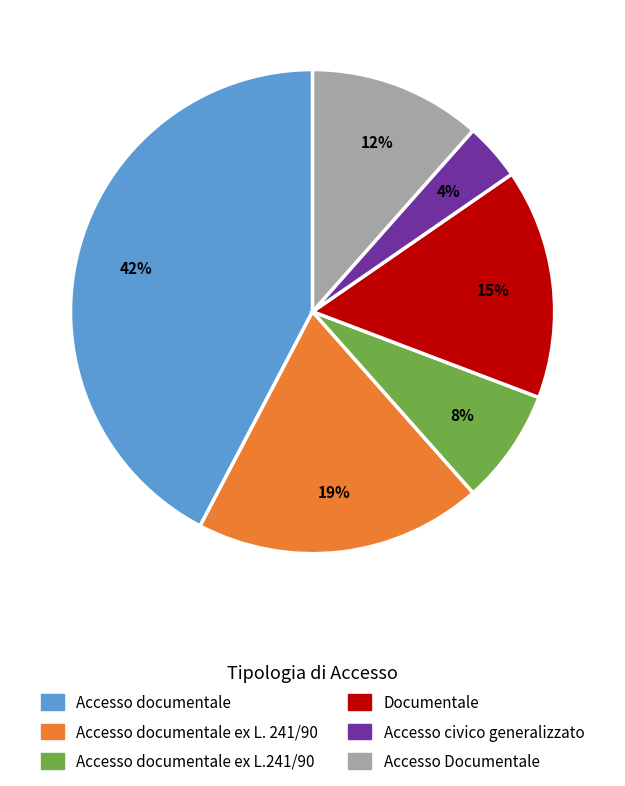

Is there a majority slice in this chart?

No